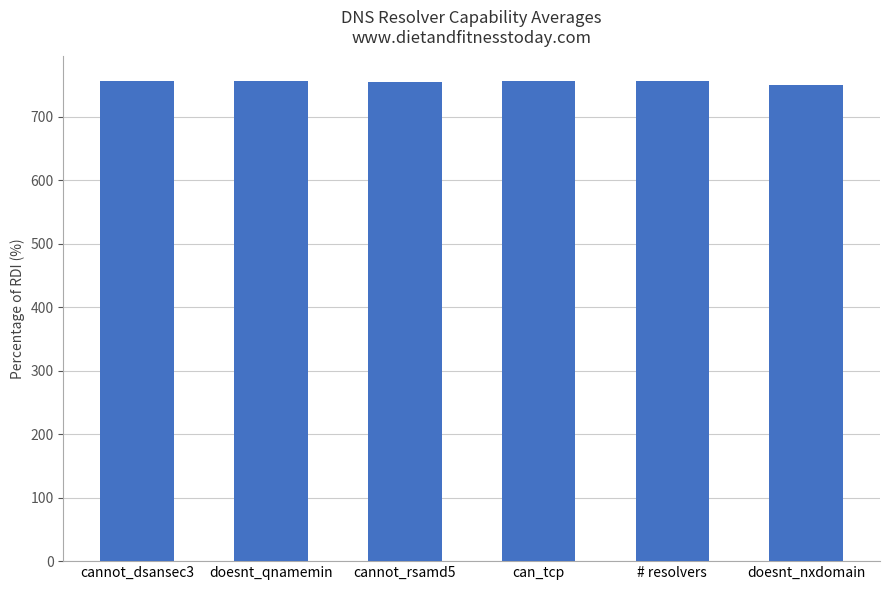

What is the ratio of the value at cannot_rsamd5 to the value at can_tcp?

1.0